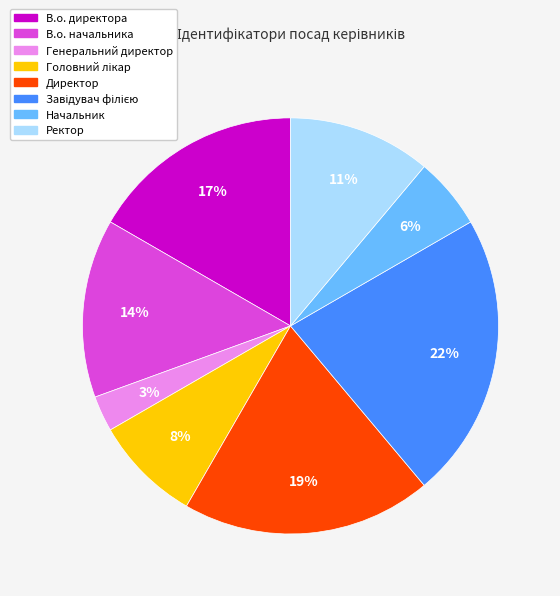

Which slice is the smallest?

Генеральний директор